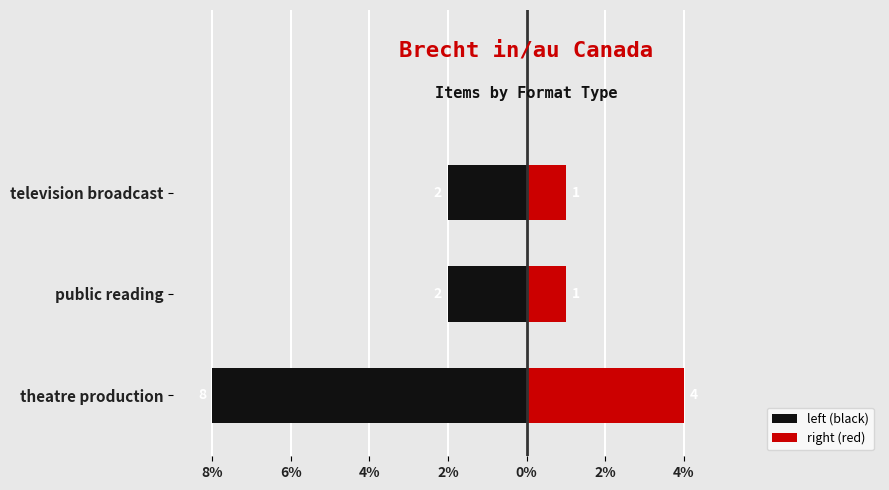

Is the value of right (red) at public reading greater than the value of left (black) at public reading?

Yes